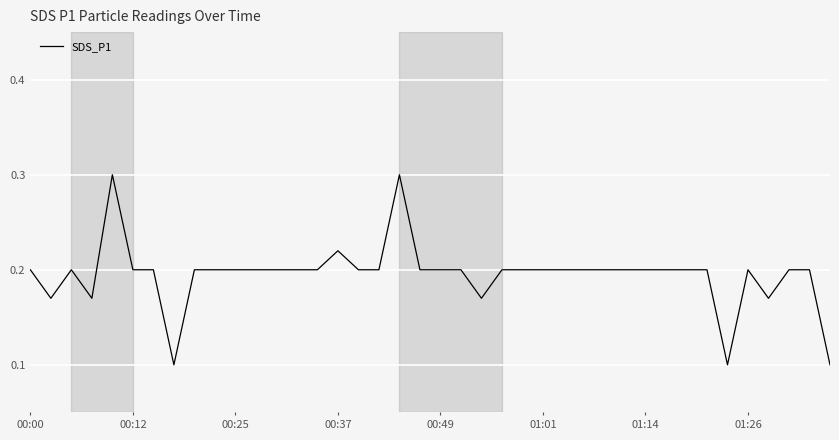

What is the greatest value displayed?

0.3